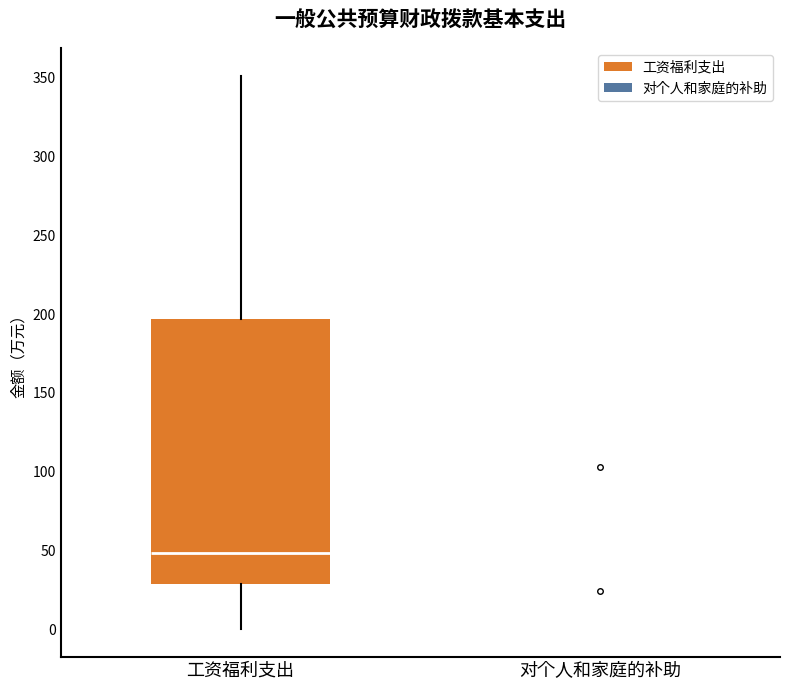

Reading left to right, read every box against the y-axis: the position of its median line, the range the box covers, and the ends of its whiskers. The values are not printed on the chart, so give them approximately, as read against the axis.

工资福利支出: median 50, box 30 to 195, whiskers 0 to 350
对个人和家庭的补助: box collapsed to a line at 0, whiskers 0 to 0